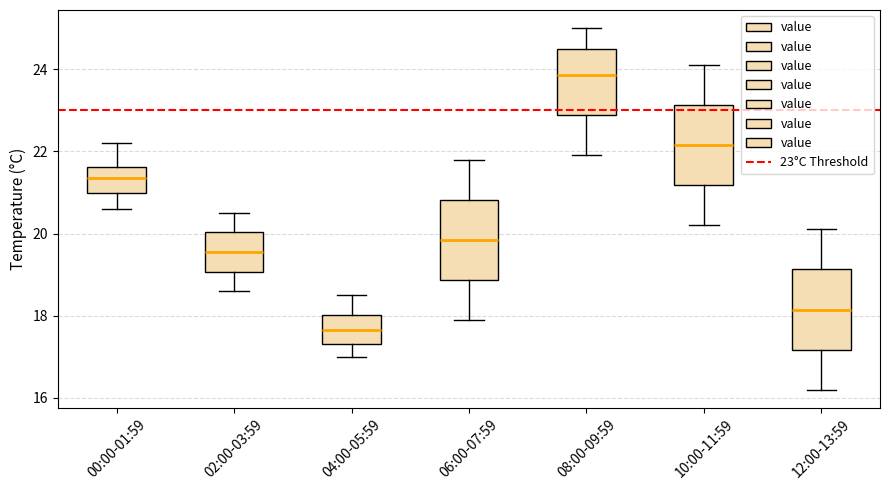

Which box's median line is the highest?

08:00-09:59